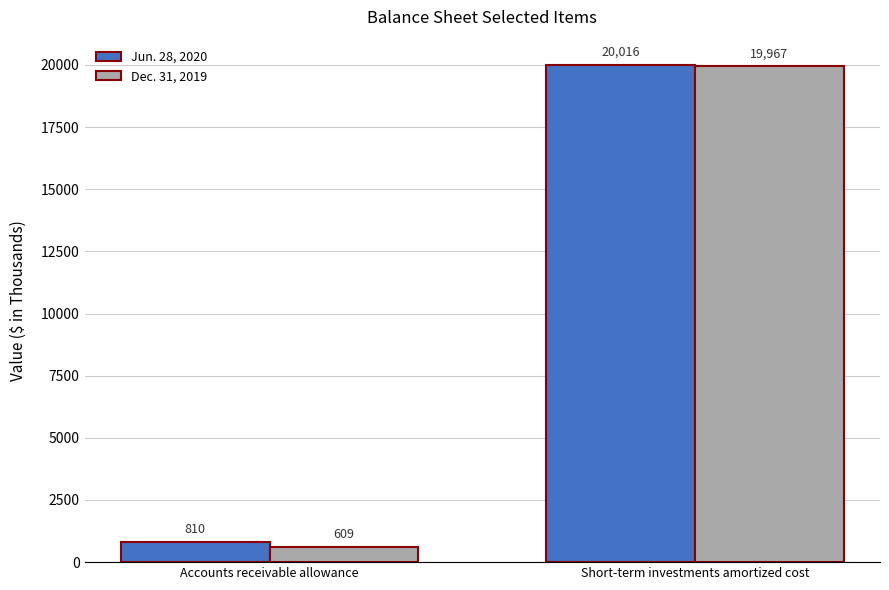

What is the value of the Dec. 31, 2019 bar at the 2nd from the left?

19967